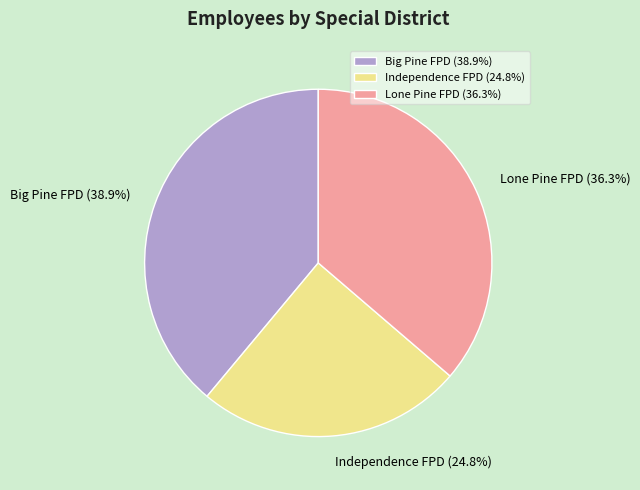

How many slices are in this pie chart?

3